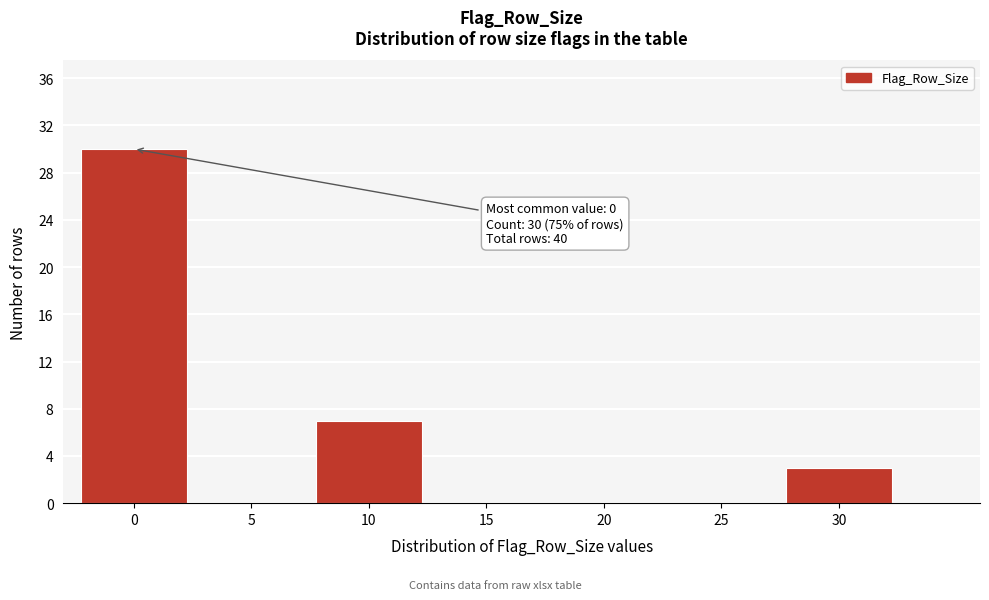

Reading right to left, list all the values displayed in this chart.

30=3	25=0	20=0	15=0	10=7	5=0	0=30